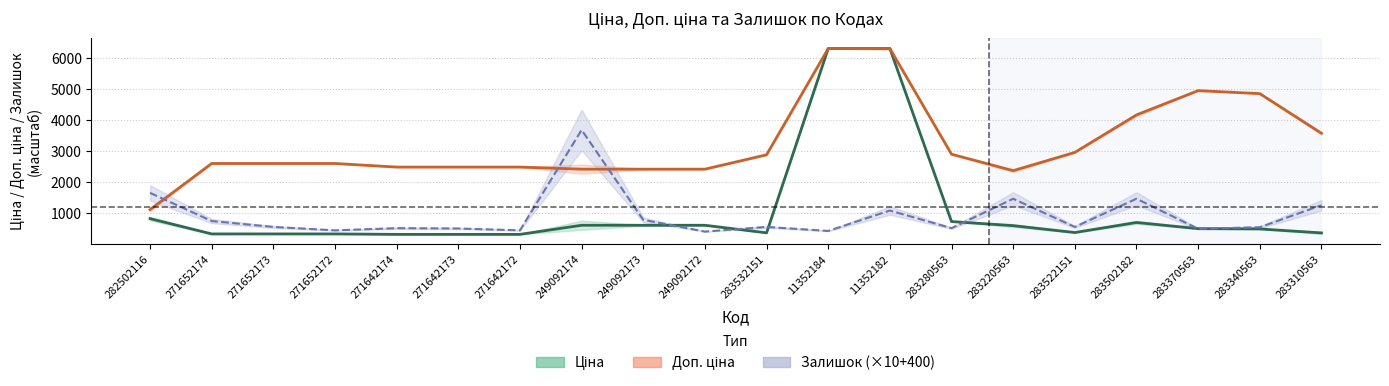

Count the number of data series in this chart.

3